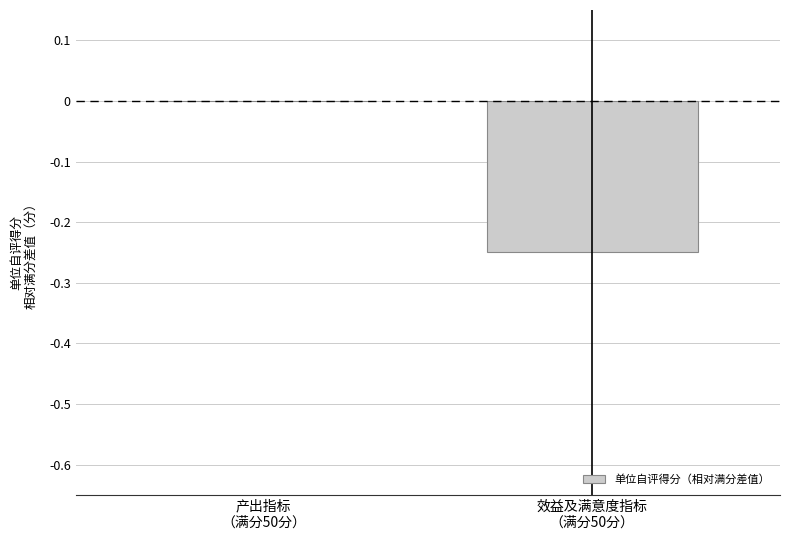

The value at 效益及满意度指标
（满分50分） is -0.2. True or false?

True